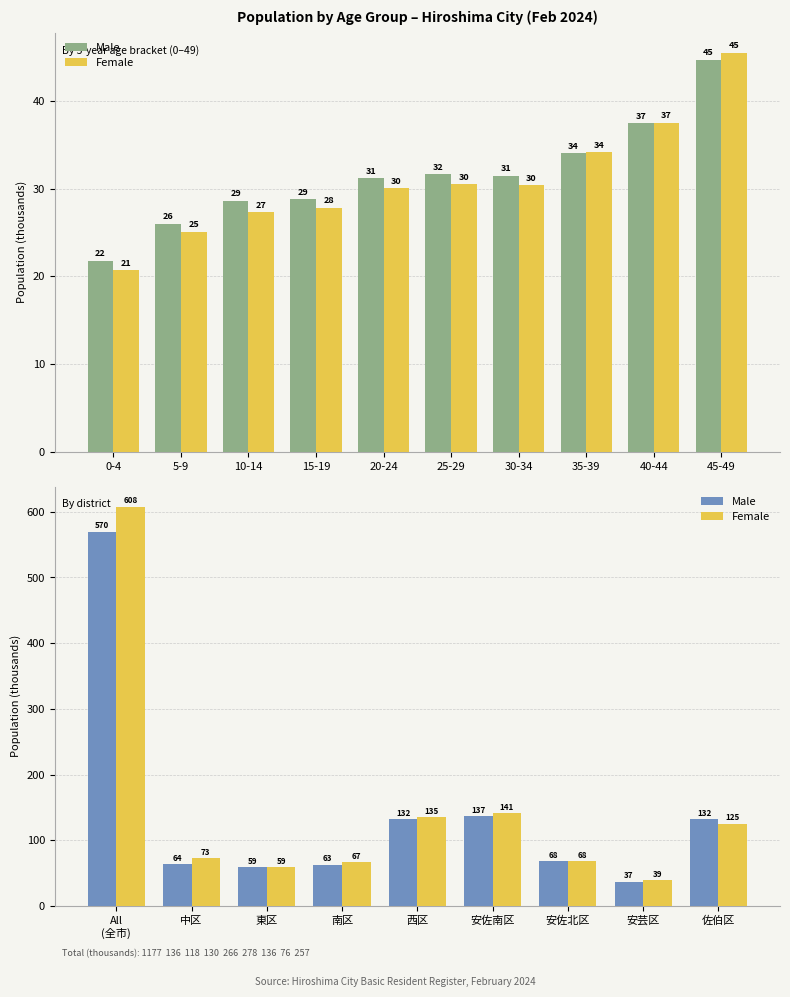

Rank the series by their average value, from lowest to highest.

Male, Female